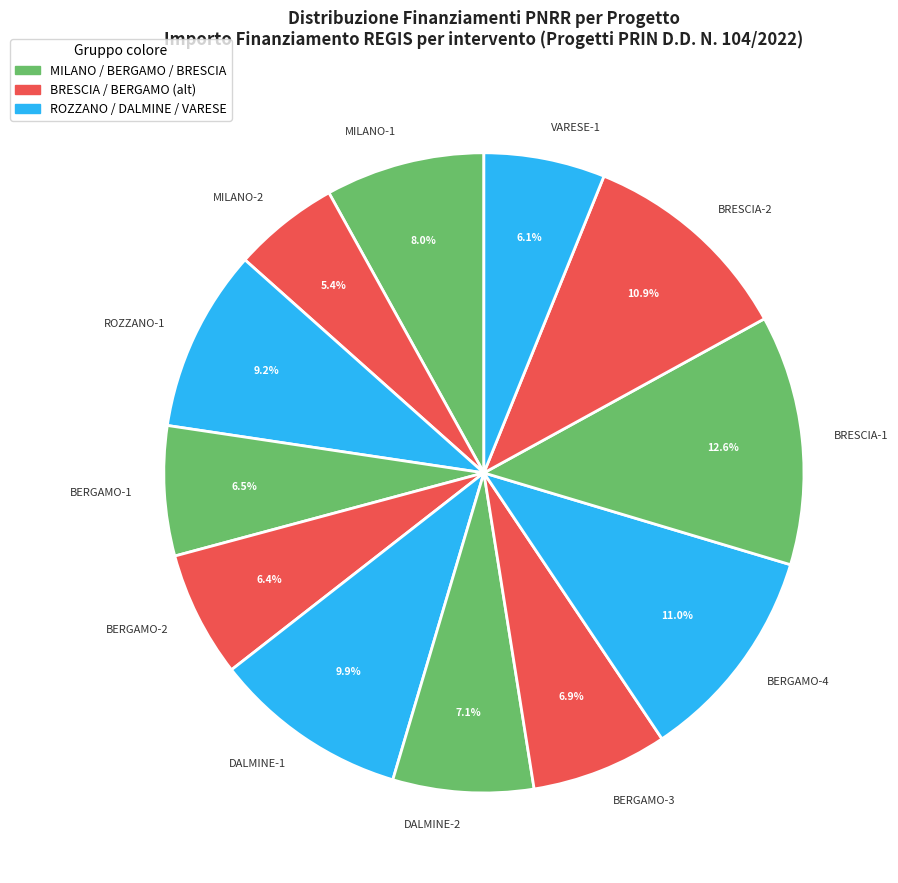

Which category has the biggest portion of the pie?

BRESCIA-1